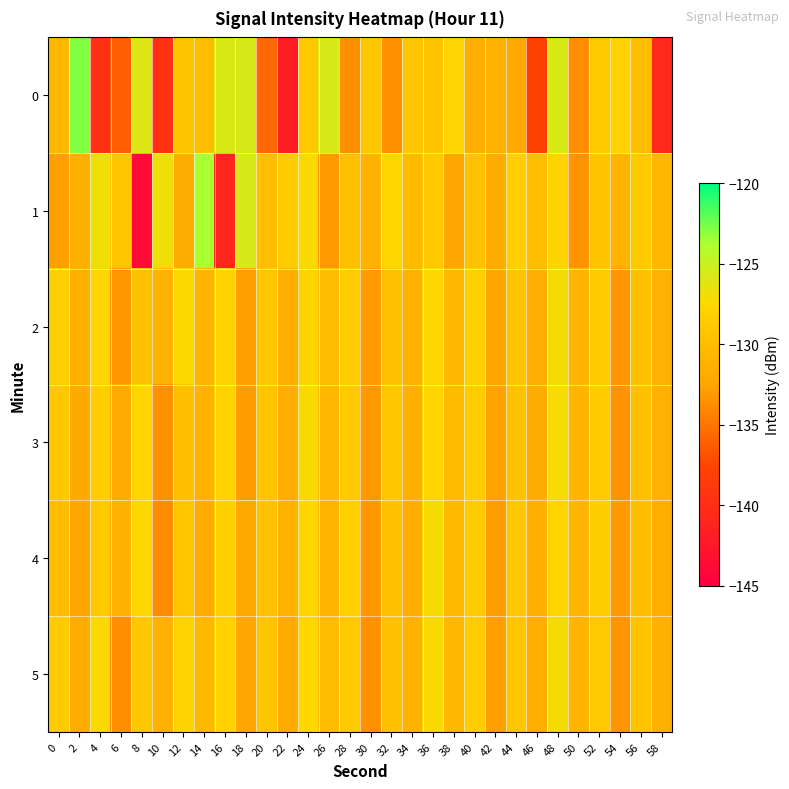

Rank the series by their maximum value, from lowest to highest.

4, 3, 2, 5, 1, 0